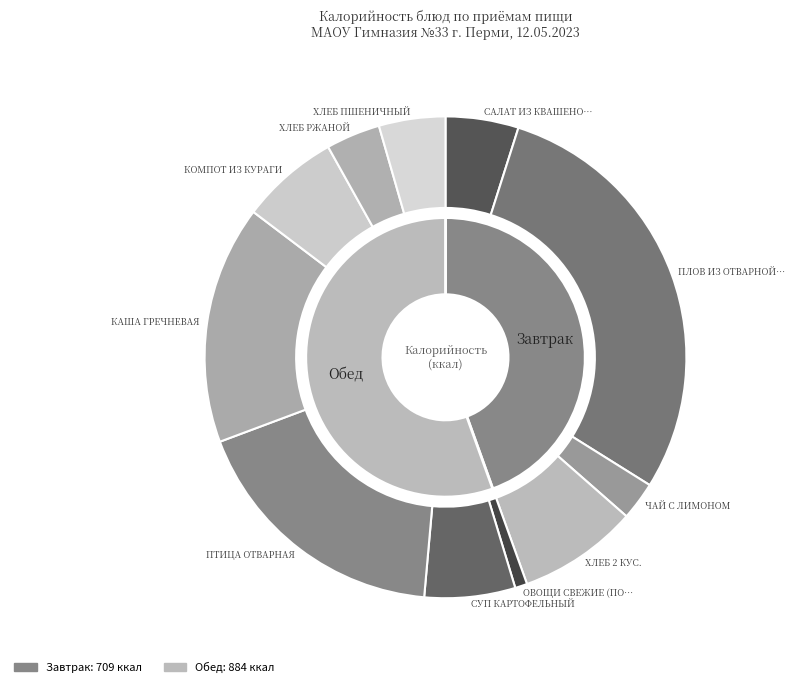

Does ПТИЦА ОТВАРНАЯ represent more than half of the total?

No